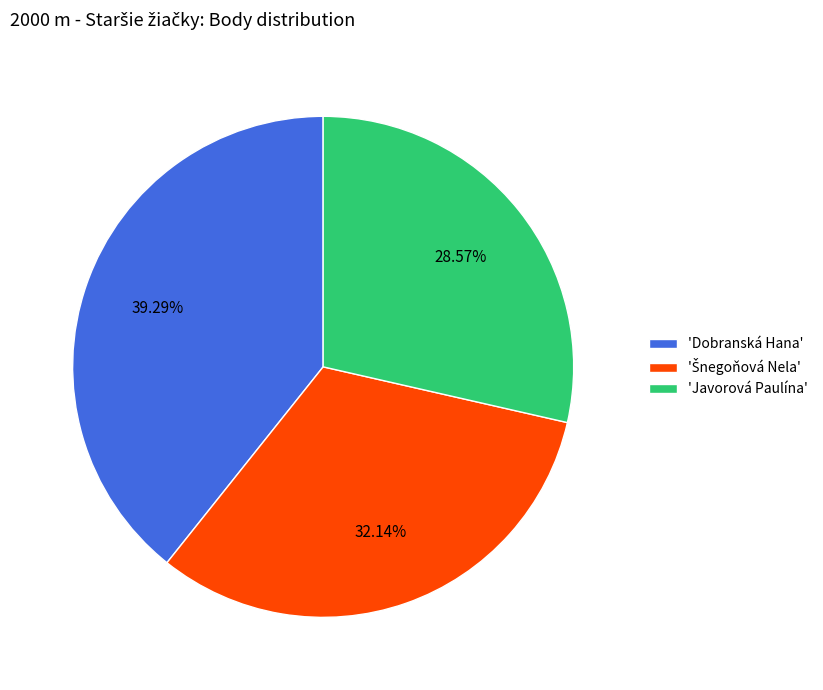

What is the ratio of the value at 'Javorová Paulína' to the value at 'Dobranská Hana'?

0.7